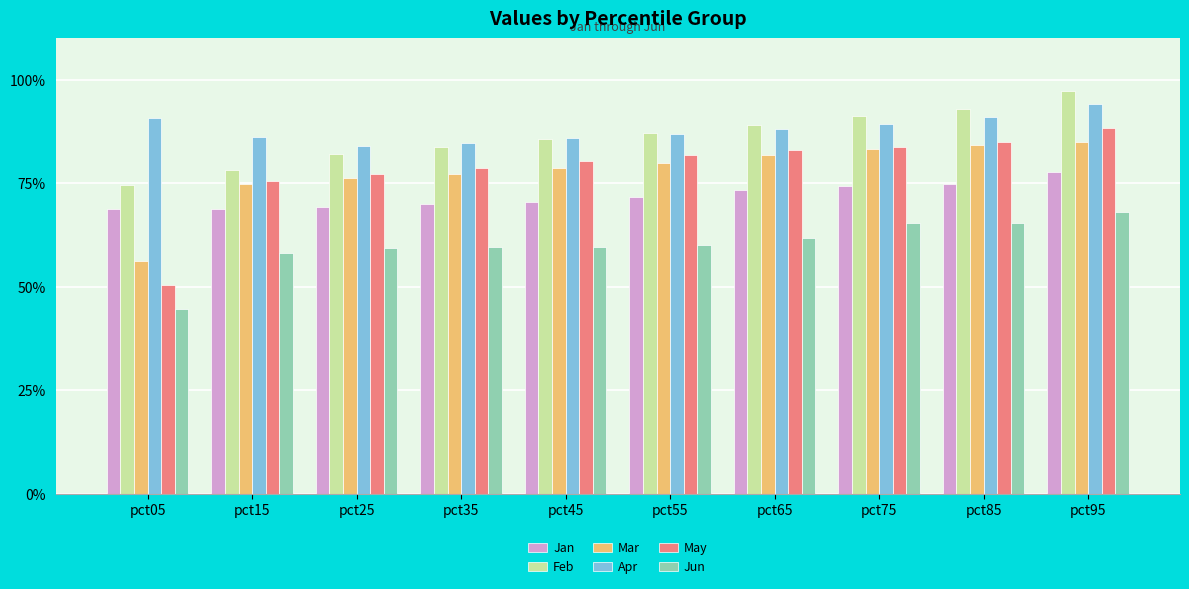

What are all the series names shown in the legend?

Jan, Feb, Mar, Apr, May, Jun